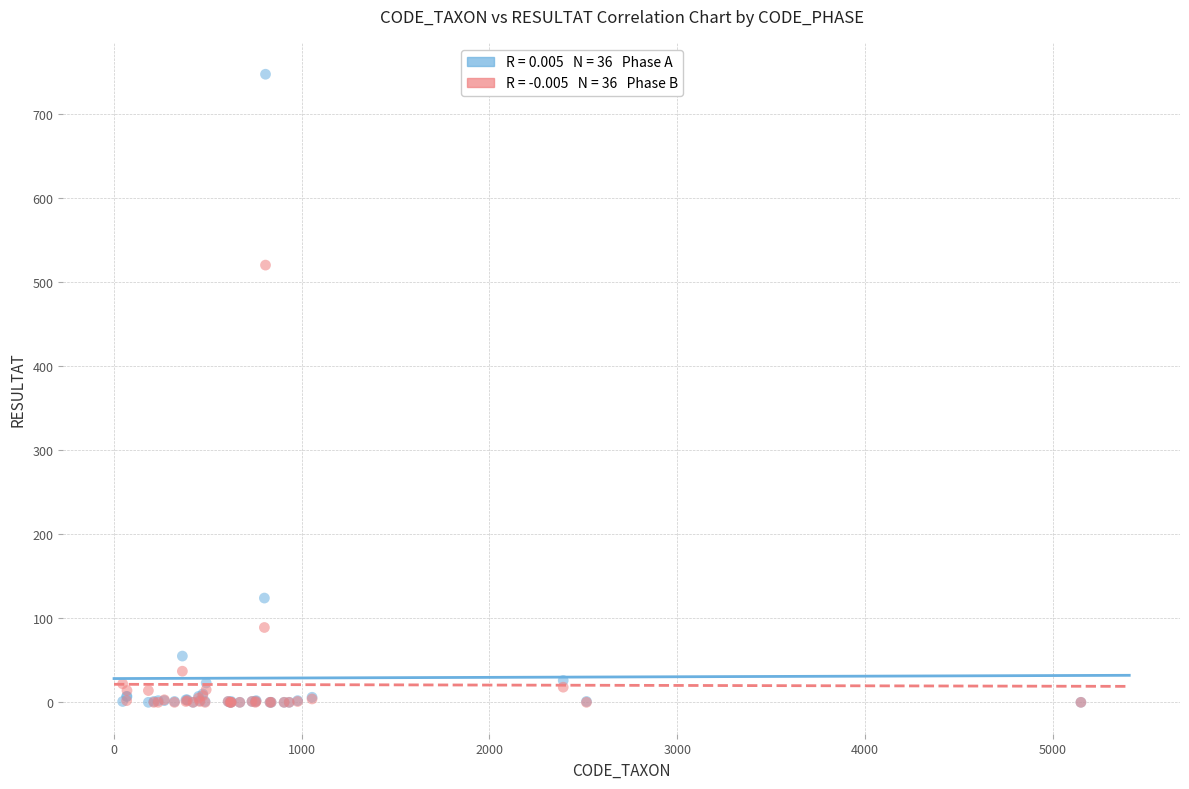

Across all series, what Y value is closest to 373?

520